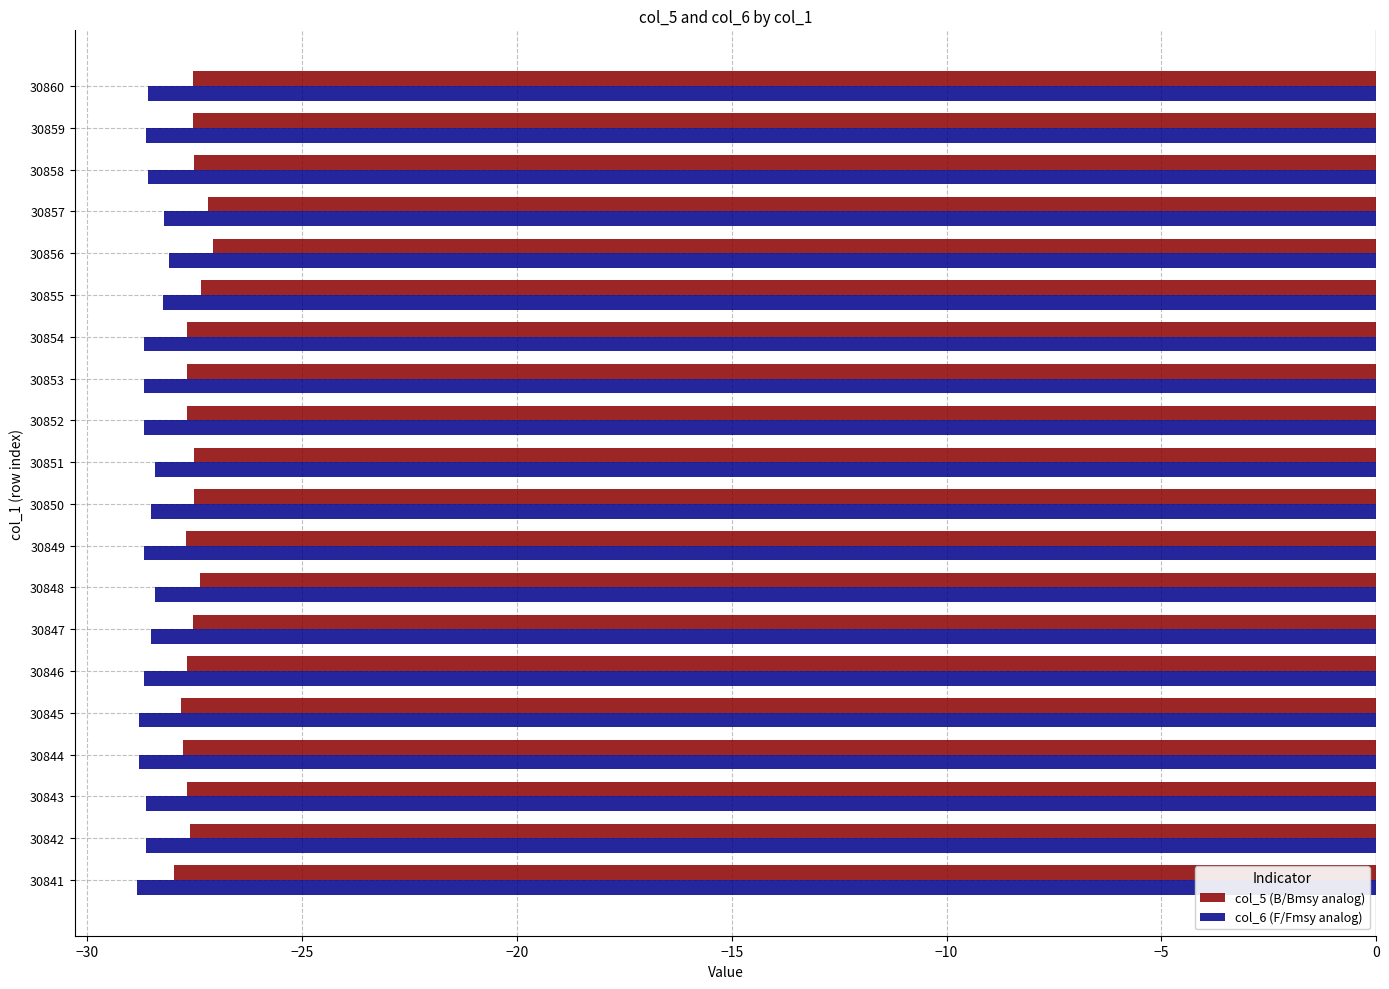

True or false: col_5 (B/Bmsy analog) has a value of -28.0 at 30841.

True